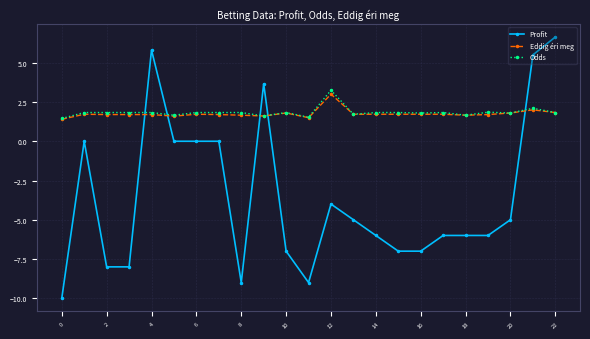

What is the value of the Odds point at the 5th from the left?

1.8